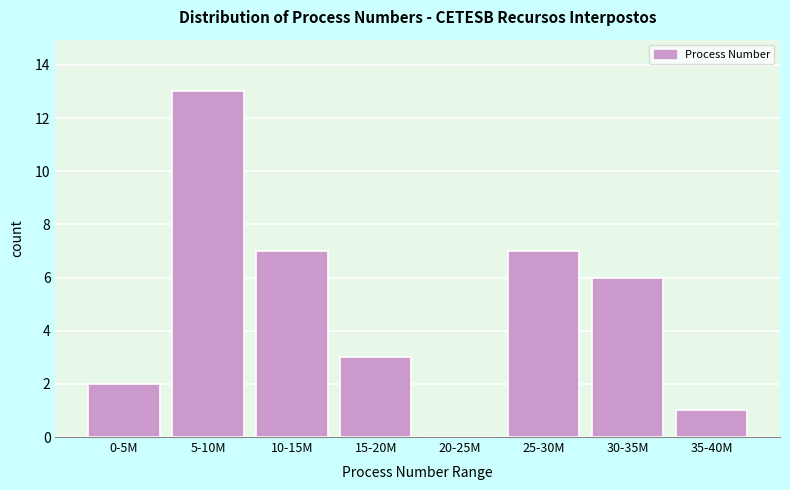

Reading left to right, what are all the values shown in this chart?

0-5M=2	5-10M=13	10-15M=7	15-20M=3	20-25M=0	25-30M=7	30-35M=6	35-40M=1